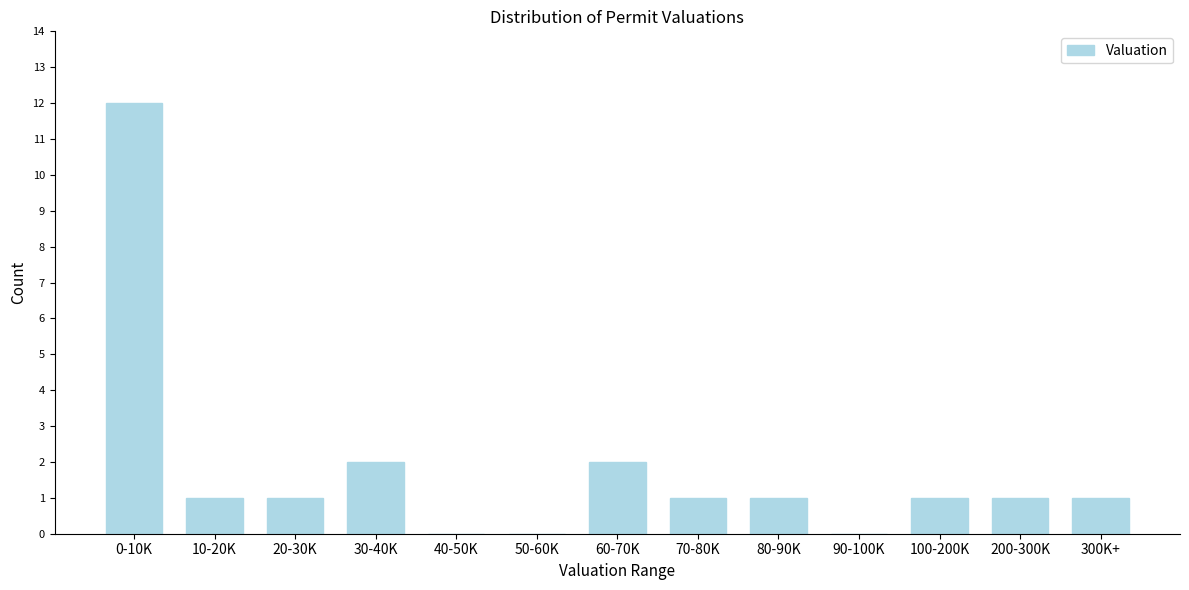

Reading right to left, extract all data points from this chart.

300K+=1	200-300K=1	100-200K=1	90-100K=0	80-90K=1	70-80K=1	60-70K=2	50-60K=0	40-50K=0	30-40K=2	20-30K=1	10-20K=1	0-10K=12